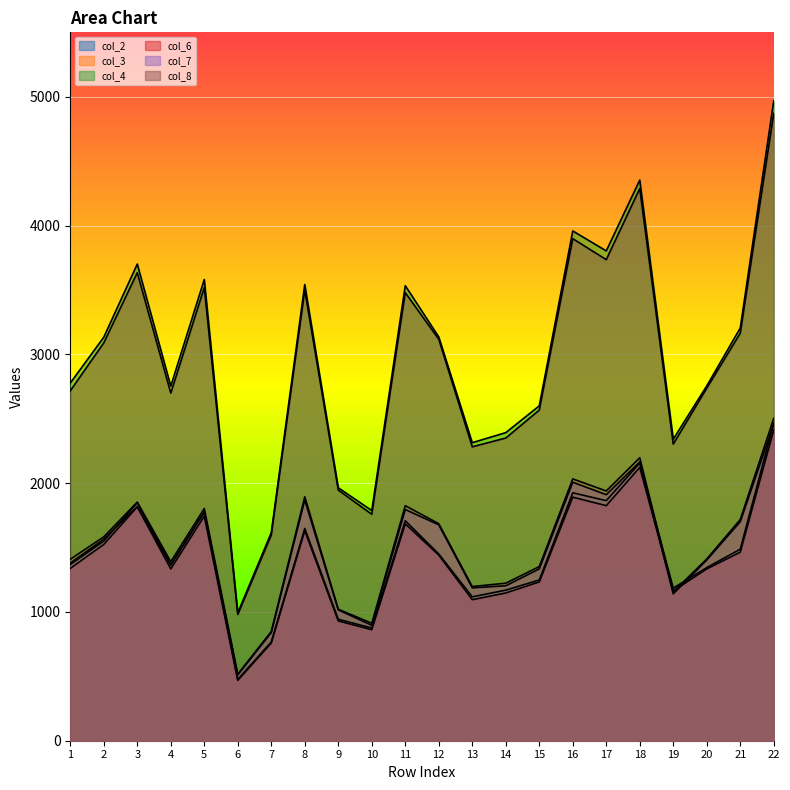

At how many categories does at least one series exceed 3384?

8